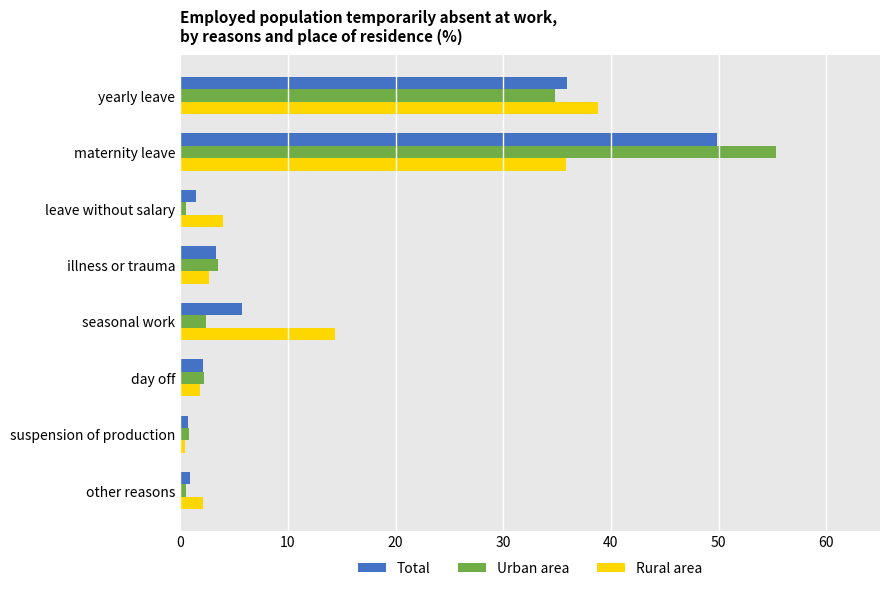

What is the difference between the maximum and minimum values in the Urban area series?

54.8